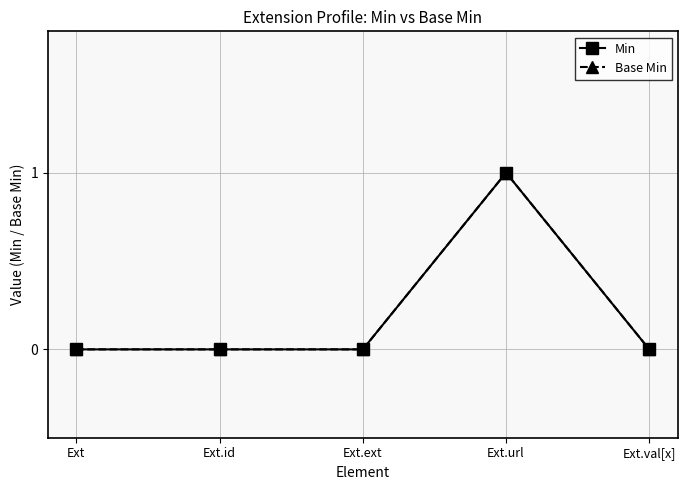

How many categories are shown in the chart?

5